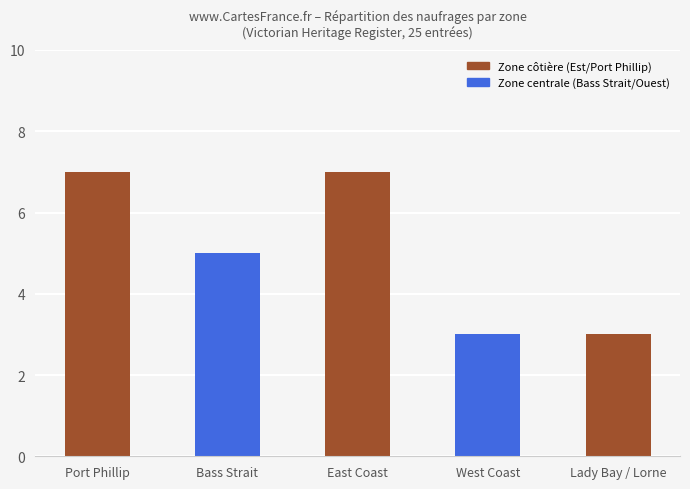

How many bars are there in total?

5